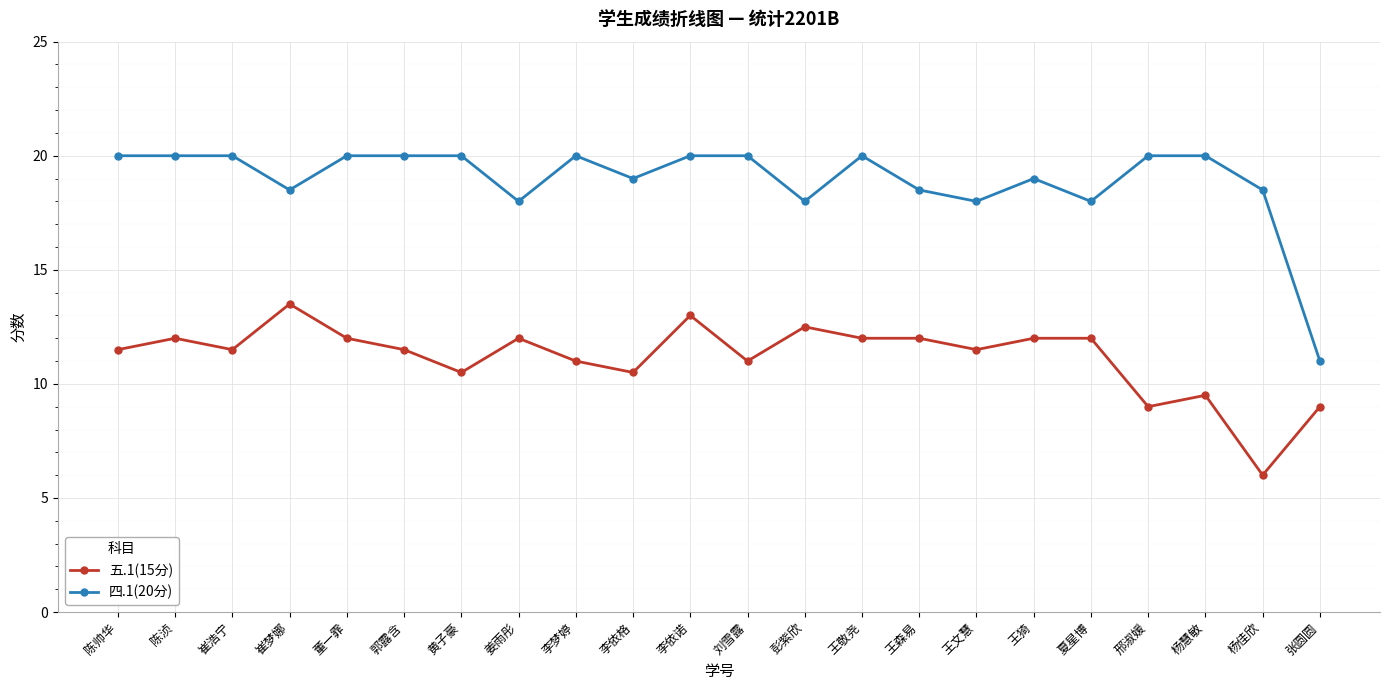

What is the difference between the highest and lowest values at 彭紫欣?

5.5